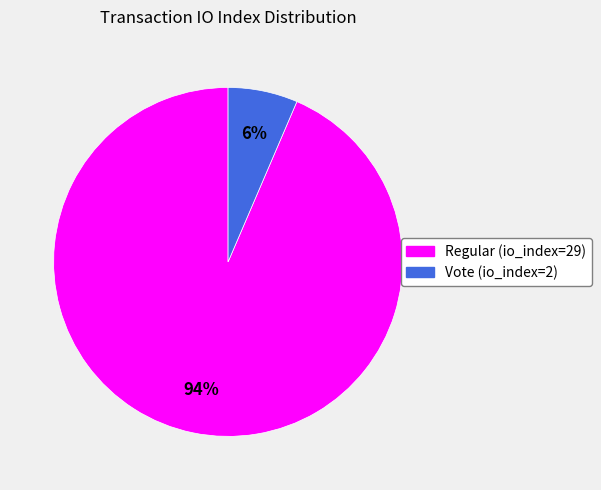

Which category has the biggest portion of the pie?

Regular (io_index=29)